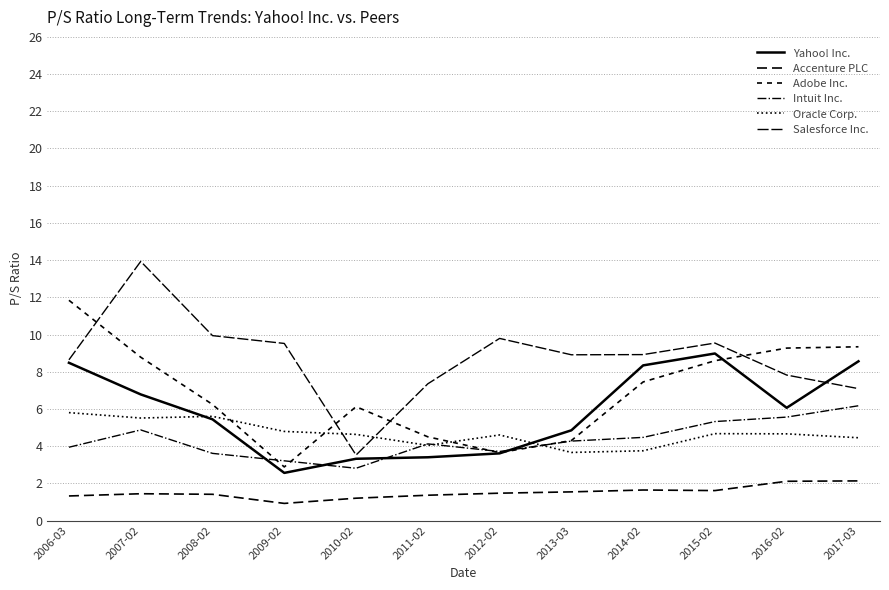

How many lines are shown in the chart?

6